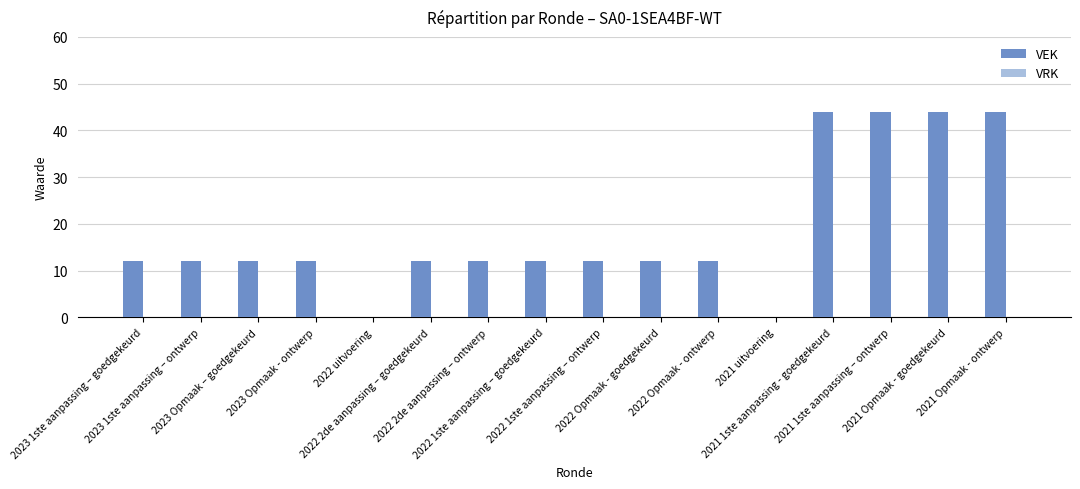

How many series are shown in this chart?

1